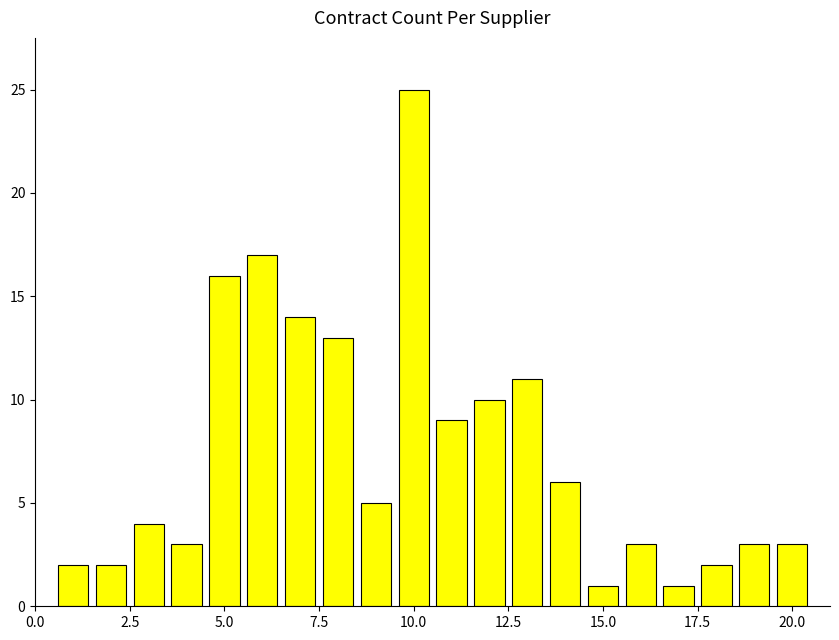

What is the difference between the maximum and minimum values?

24